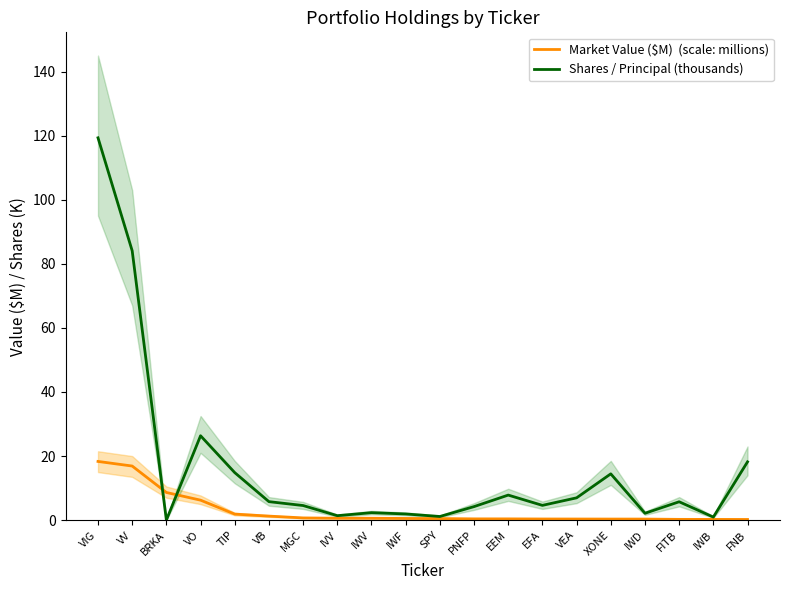

What is the total value across all series at EEM?

8.2